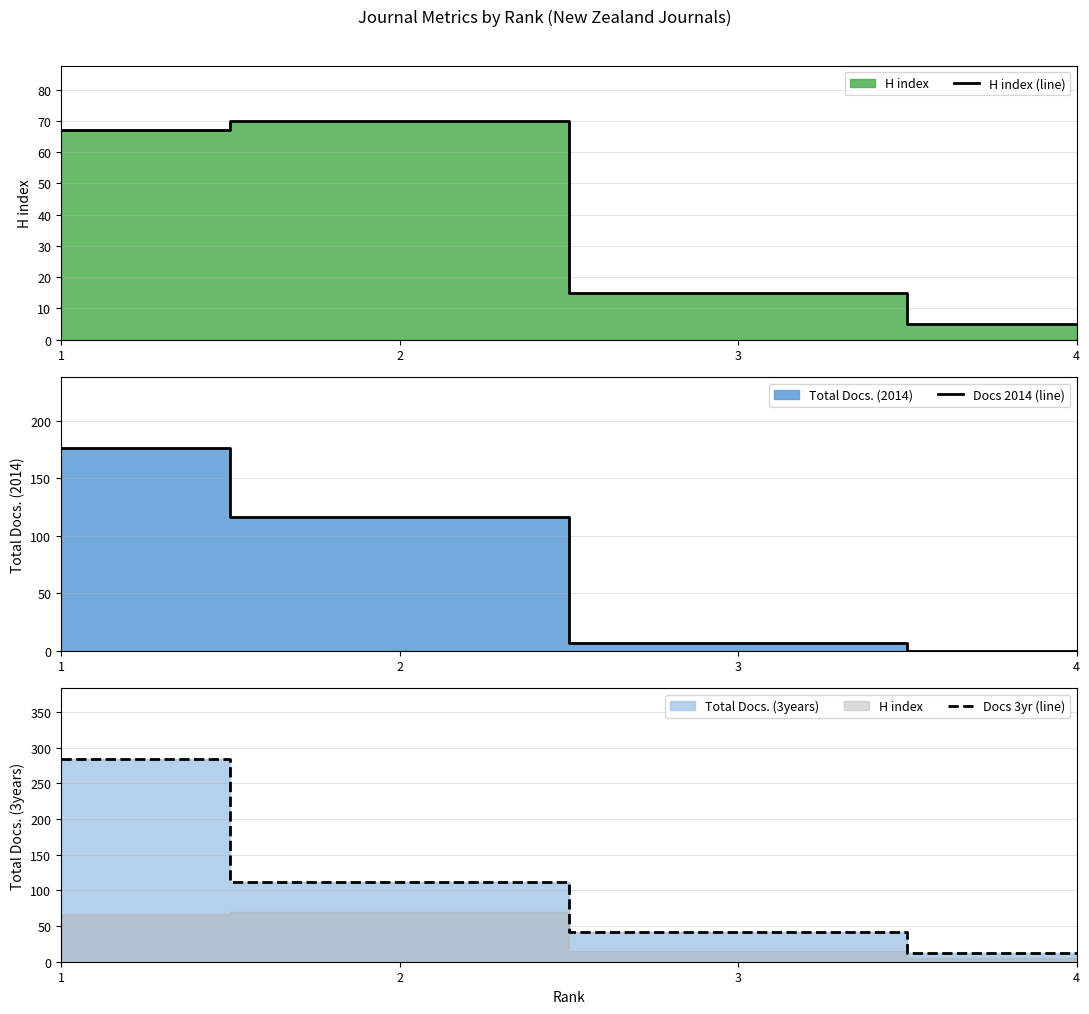

Reading right to left, list all the values displayed in this chart.

H index (line): 4=5	3=15	2=70	1=67
Docs 2014 (line): 4=0	3=7	2=116	1=176
Docs 3yr (line): 4=12	3=42	2=112	1=284